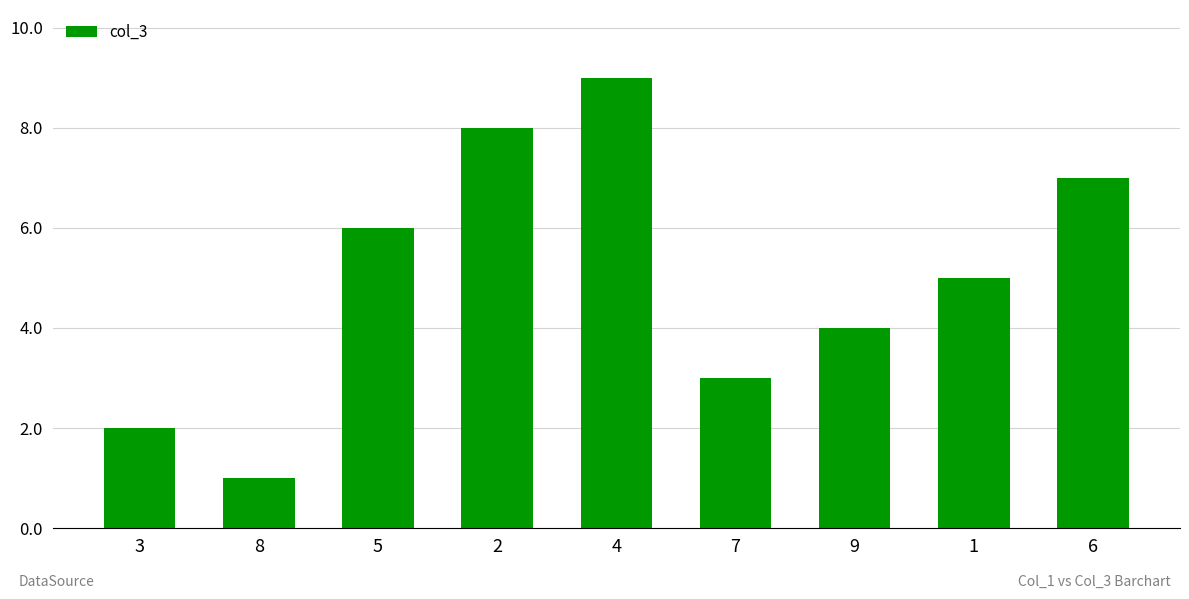

What is the label of the 4th bar from the right?

7